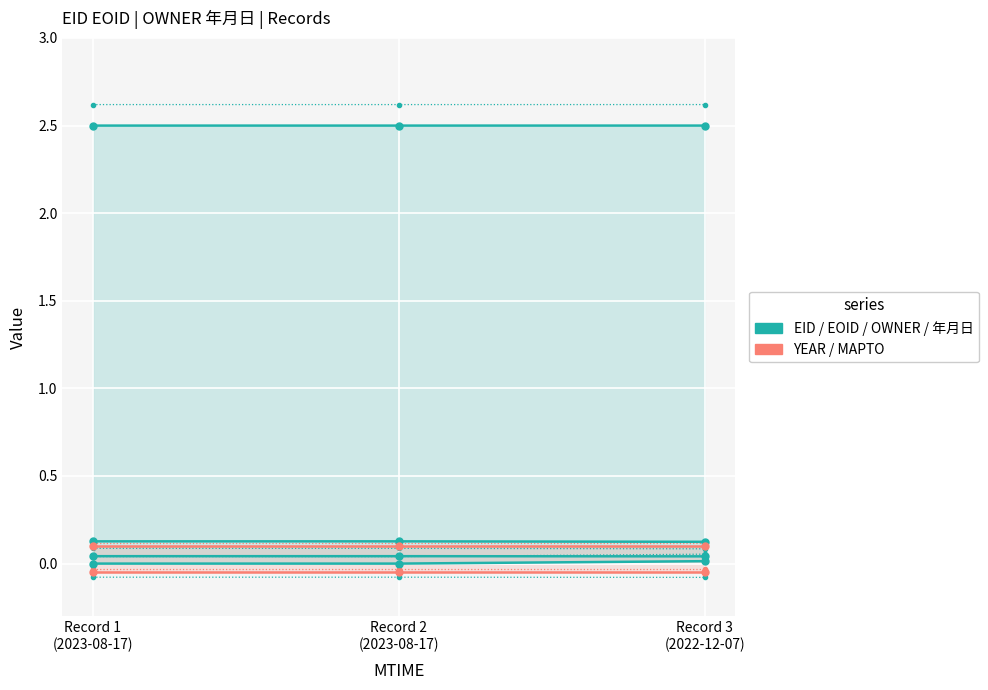

Reading left to right, extract all data points from this chart.

EID: 0.0	0.0	0.0
YEAR: 0.1	0.1	0.1